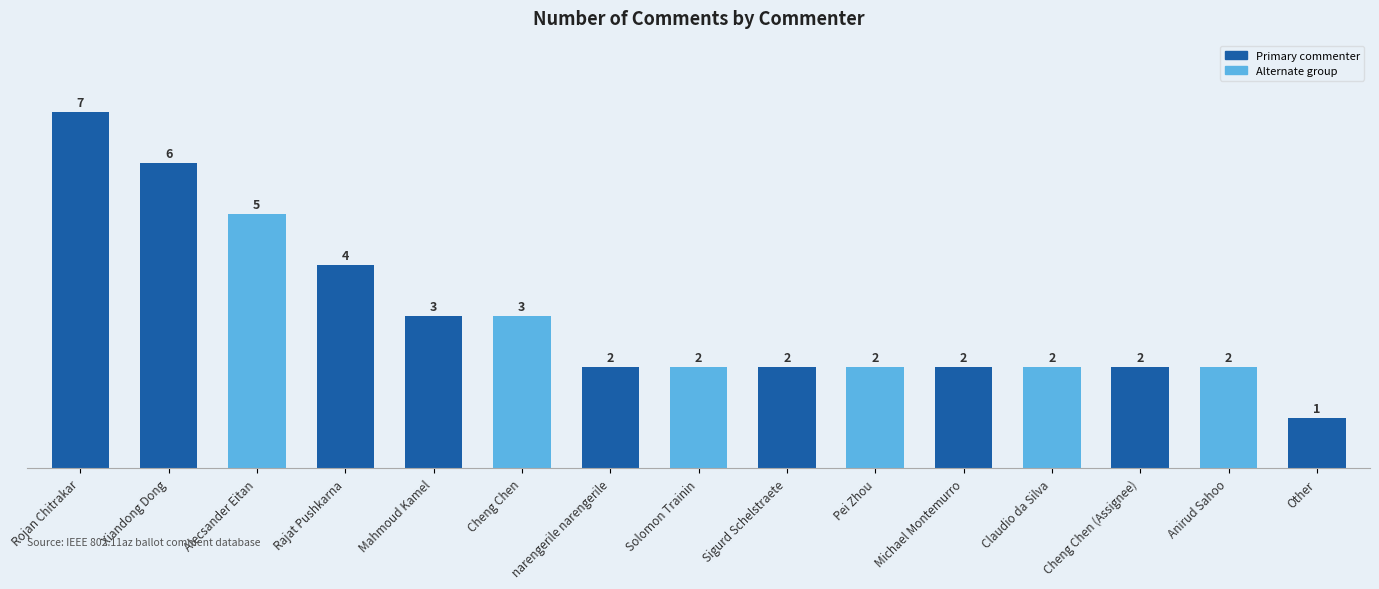

How many data points does each series have?

15